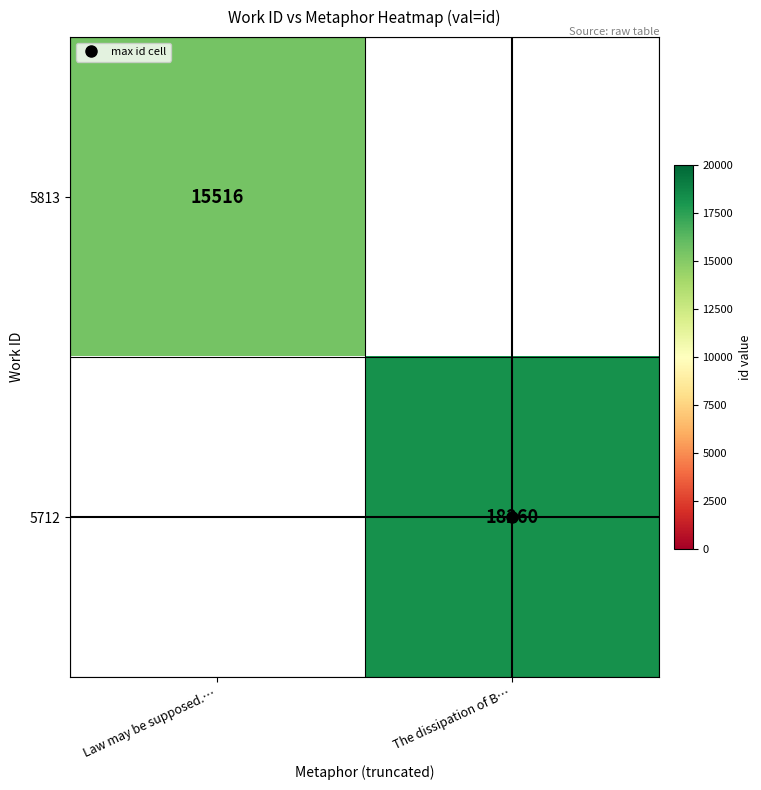

How many positive values does the 5813 series have?

1